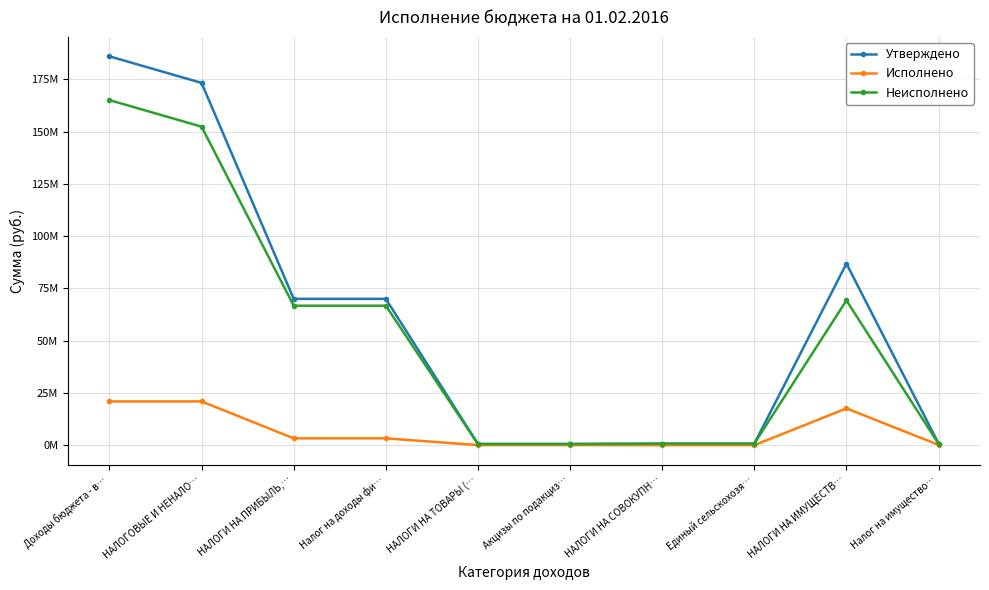

Which series has the widest spread of values?

Утверждено